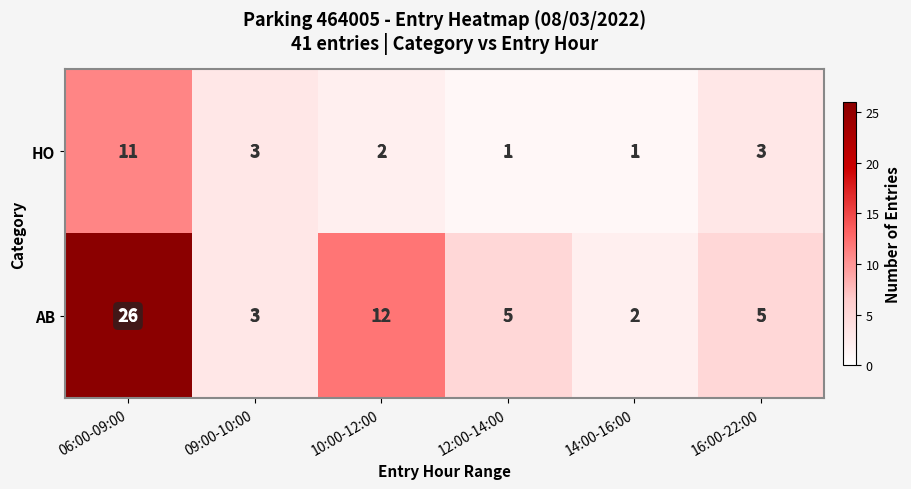

What is the sum of the AB values at 09:00-10:00 and 10:00-12:00?

15